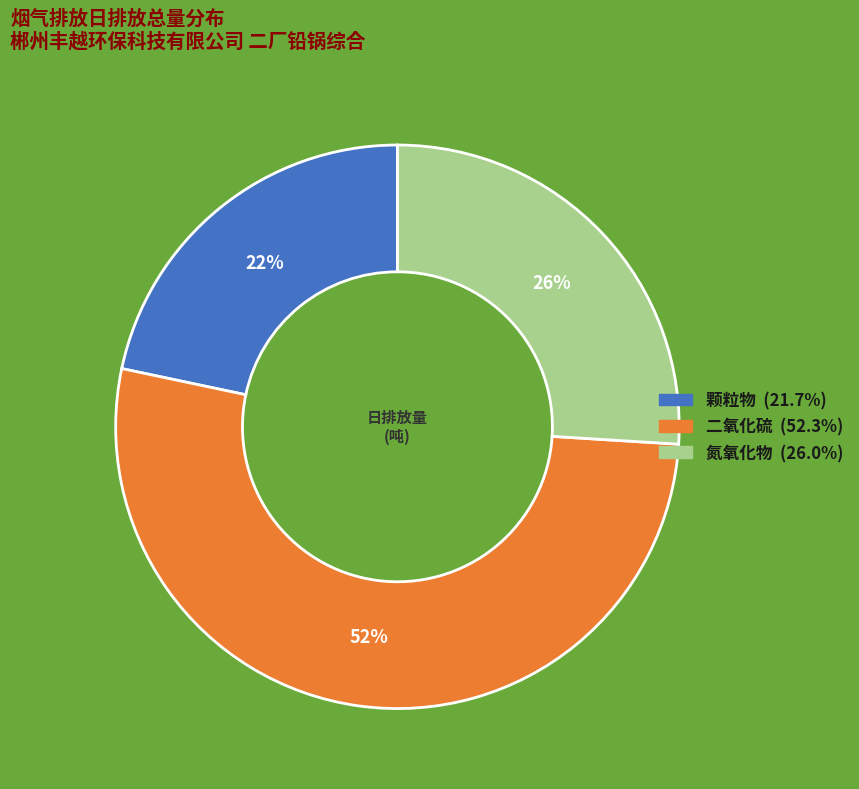

Does any single category account for the majority?

Yes